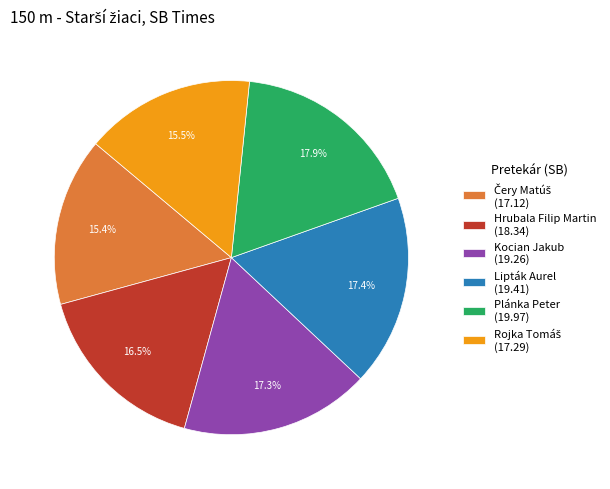

To the nearest percent, what is the difference between the Hrubala Filip Martin and Lipták Aurel slice percentages?

1%